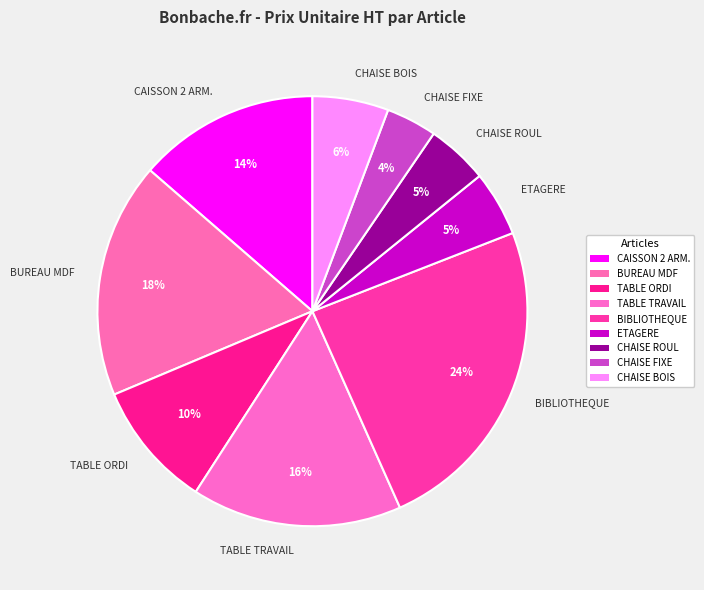

Approximately how many times larger is the value at TABLE TRAVAIL compared to BUREAU MDF?

0.9